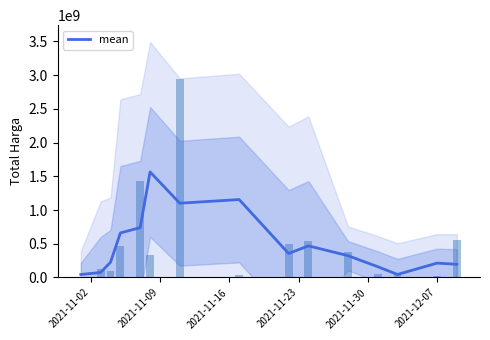

What is the highest value of the mean series?

1564651713.3